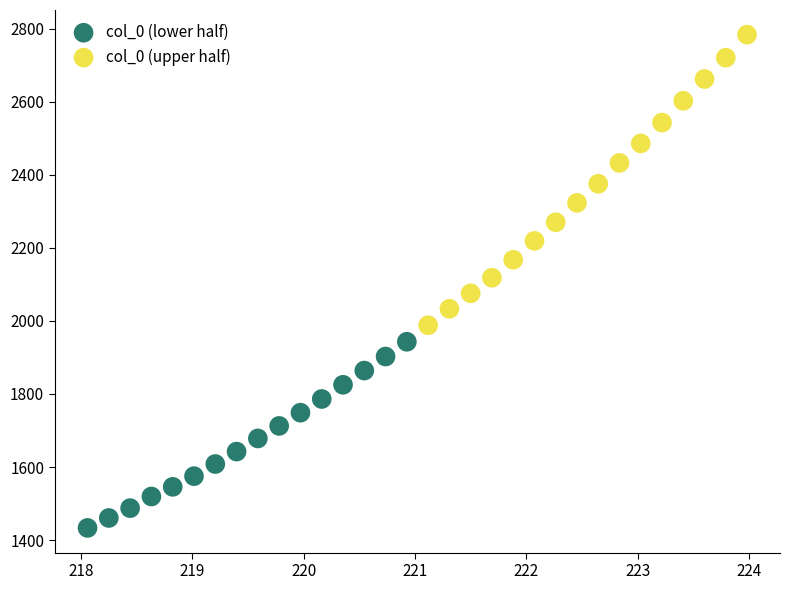

What are all the series names shown in the legend?

col_0 (lower half), col_0 (upper half)